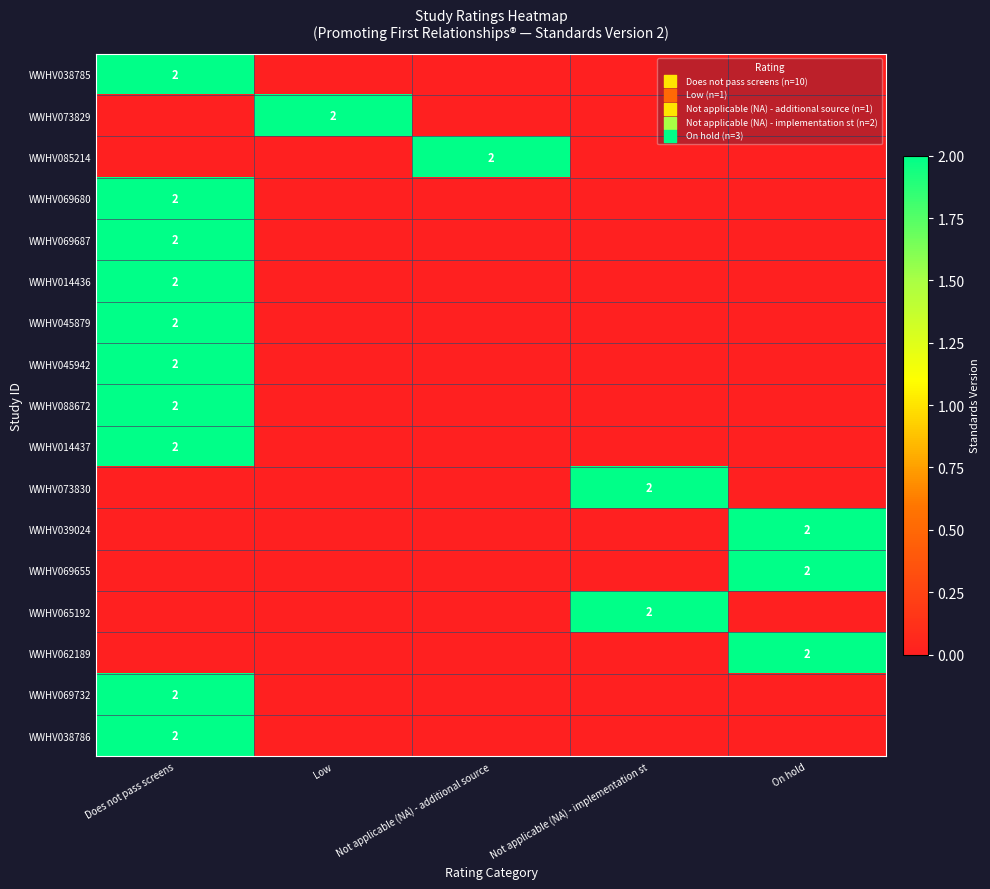

True or false: WWHV014437 has a value of 3 at Does not pass screens.

False